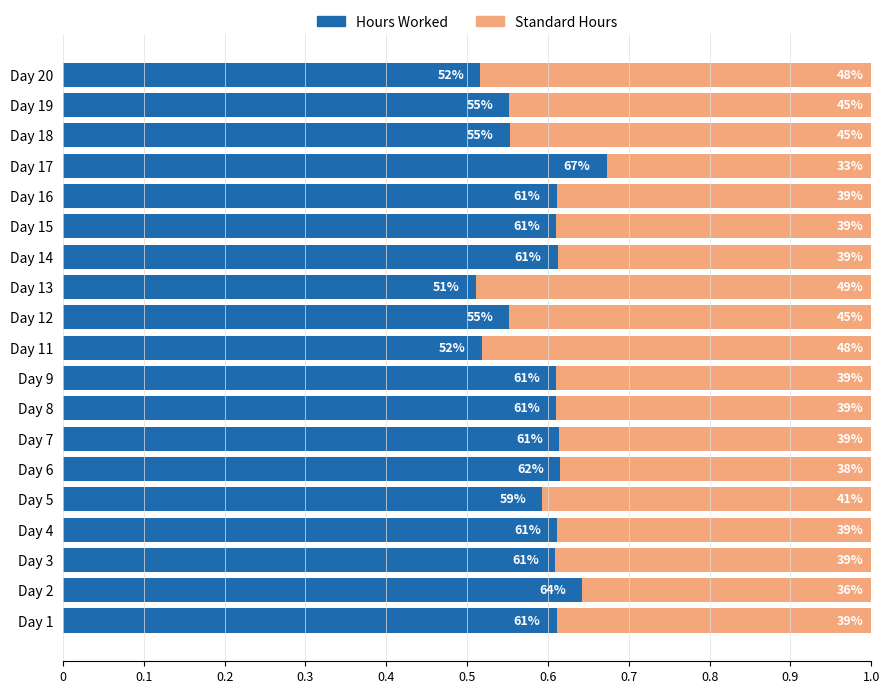

Count the Standard Hours values in the range 0 to 1.

19